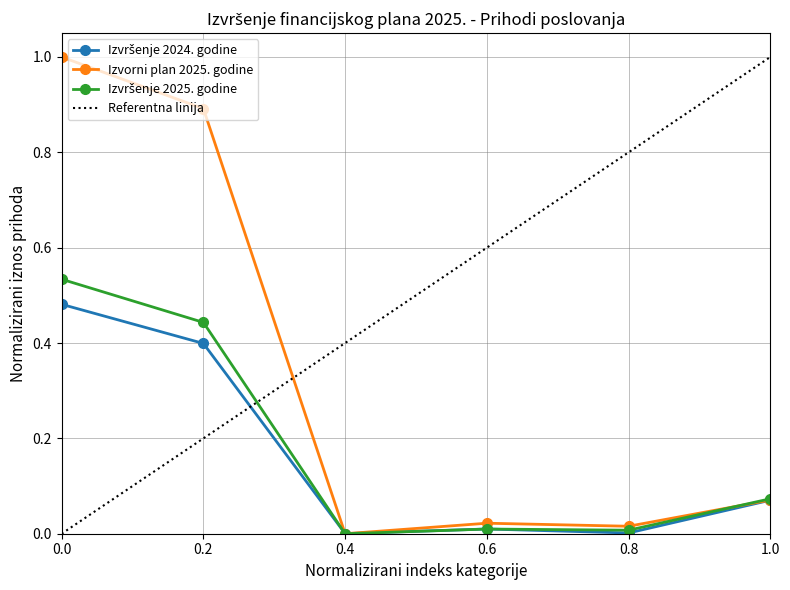

Which series has the largest range (max minus min)?

Izvorni plan 2025. godine